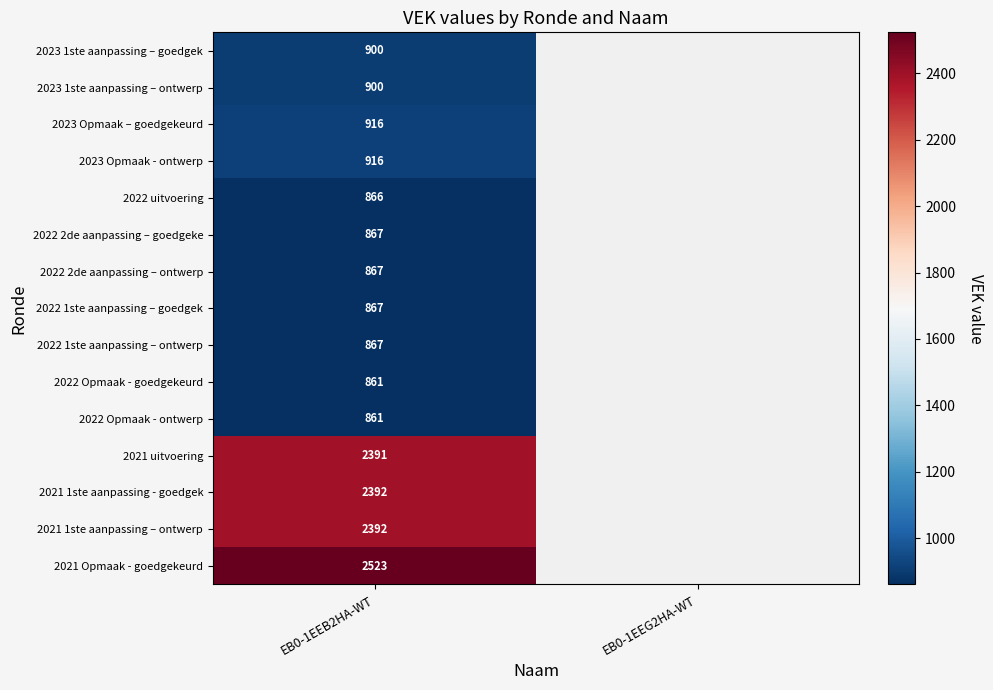

The value of 2023 1ste aanpassing – goedgek at EB0-1EEB2HA-WT is 900. True or false?

True